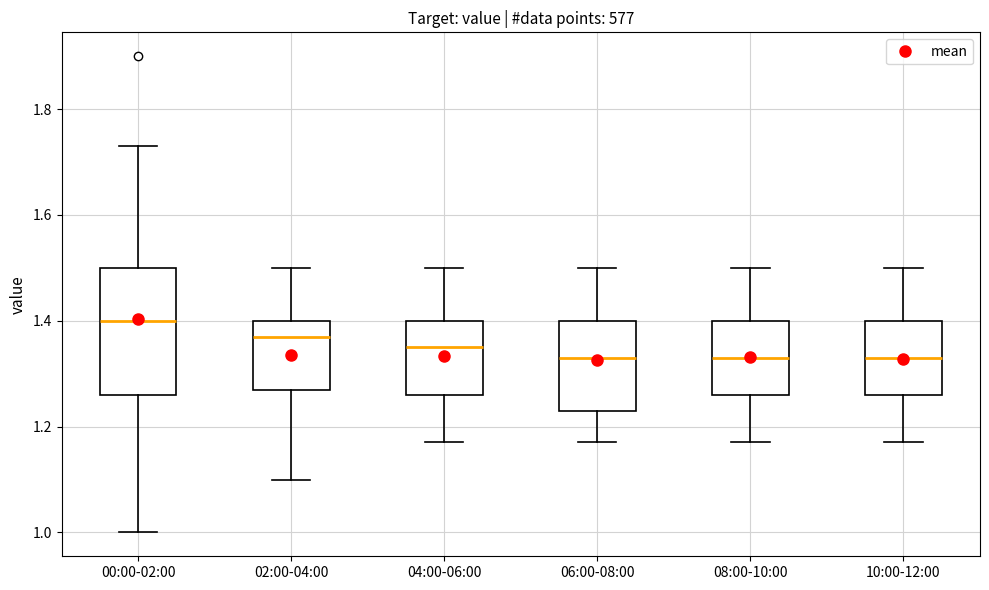

Comparing the boxes themselves (not the whiskers), which one is the tallest?

00:00-02:00